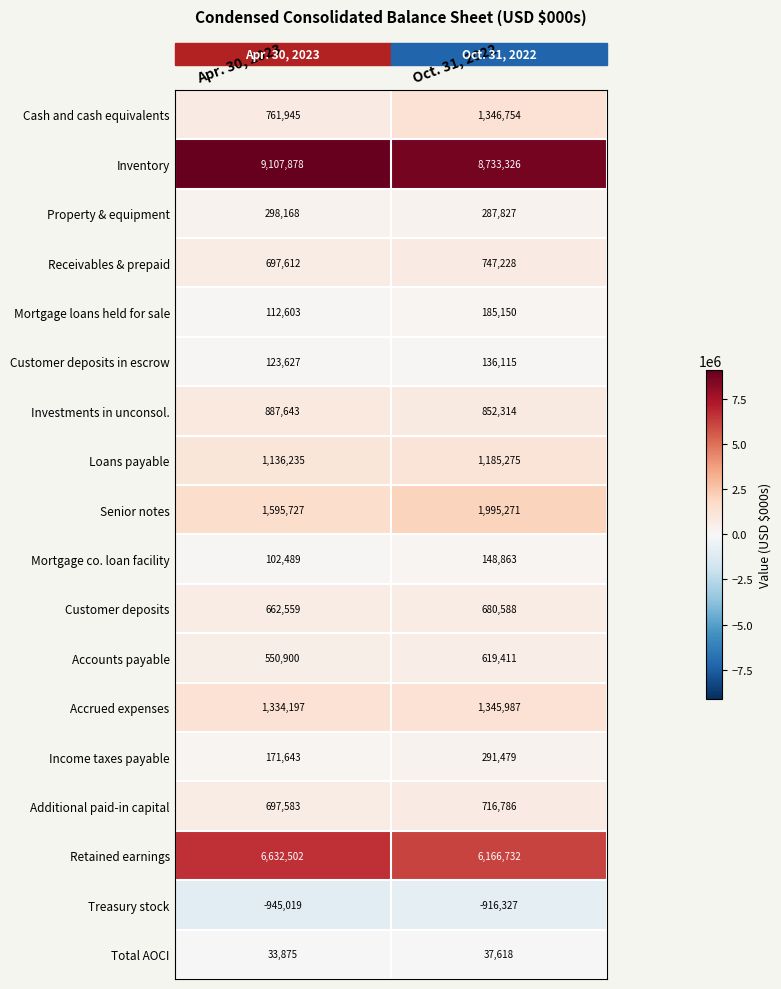

The Total AOCI series shows 64585 at Oct. 31, 2022. True or false?

False